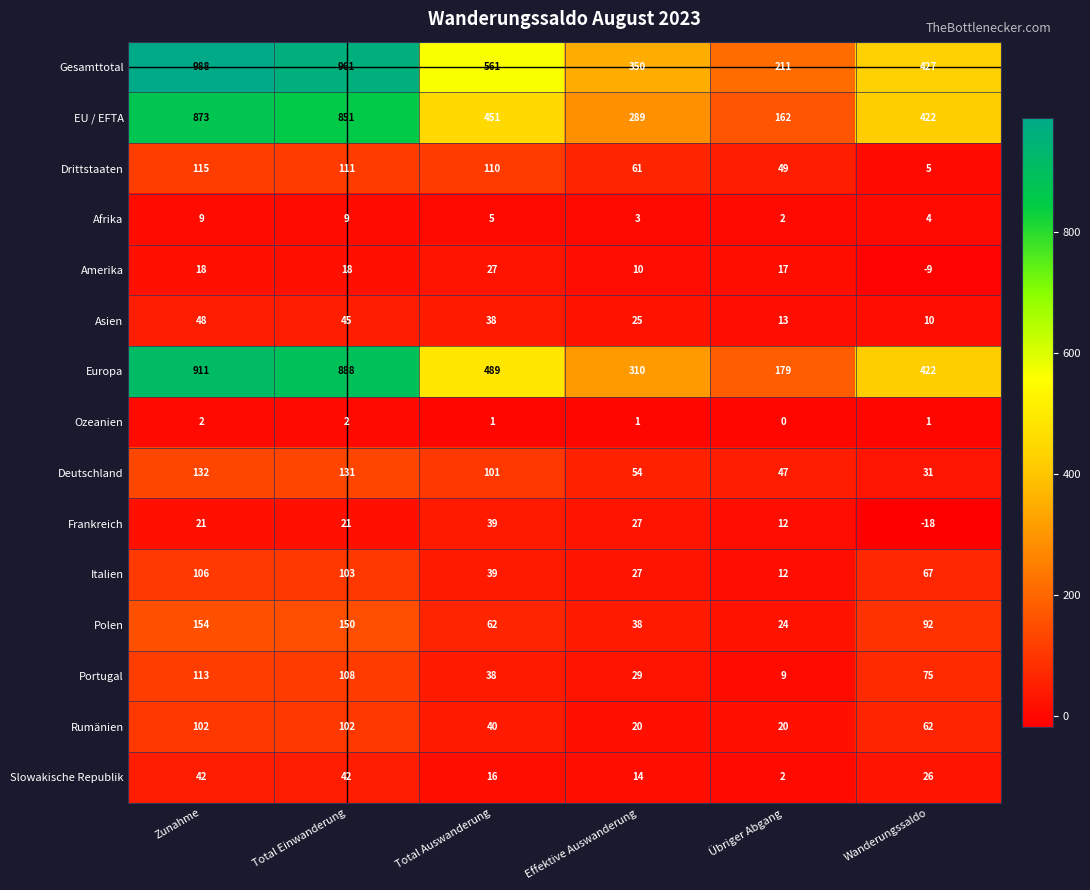

At Zunahme, list the series in order from largest to smallest.

Gesamttotal, Europa, EU / EFTA, Polen, Deutschland, Drittstaaten, Portugal, Italien, Rumänien, Asien, Slowakische Republik, Frankreich, Amerika, Afrika, Ozeanien